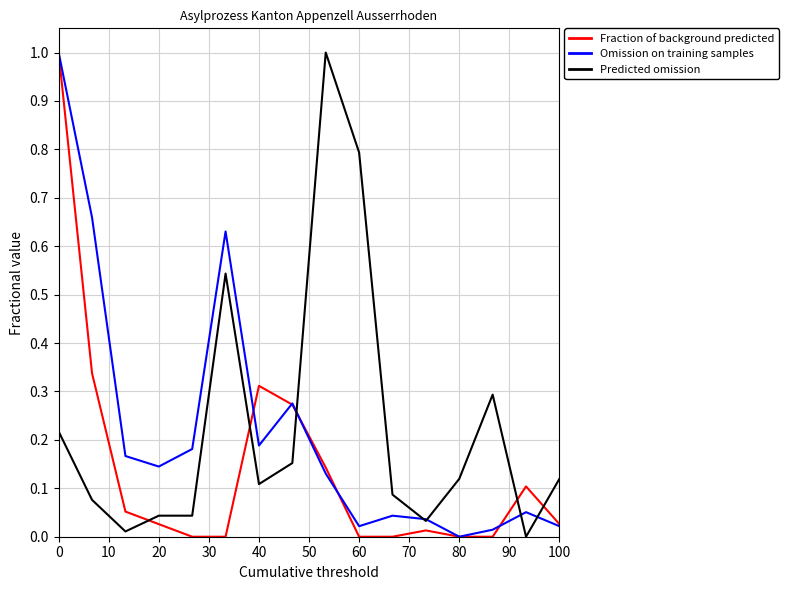

What is the difference between the maximum and second lowest values in the Fraction of background predicted series?

1.0